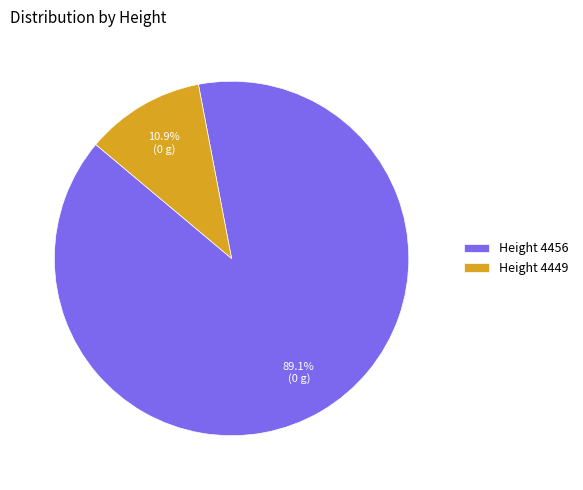

How many segments does this pie chart have?

2